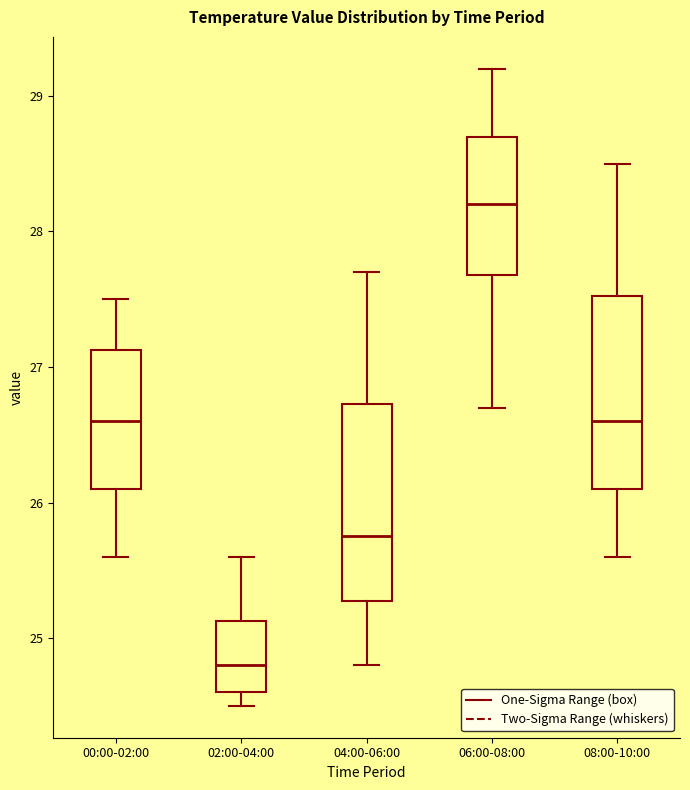

Reading left to right, read every box against the y-axis: the position of its median line, the range the box covers, and the ends of its whiskers. The values are not printed on the chart, so give them approximately, as read against the axis.

00:00-02:00: median 26.6, box 26.1 to 27.1, whiskers 25.6 to 27.5
02:00-04:00: median 24.8, box 24.6 to 25.1, whiskers 24.5 to 25.6
04:00-06:00: median 25.8, box 25.3 to 26.7, whiskers 24.8 to 27.7
06:00-08:00: median 28.2, box 27.7 to 28.7, whiskers 26.7 to 29.2
08:00-10:00: median 26.6, box 26.1 to 27.5, whiskers 25.6 to 28.5